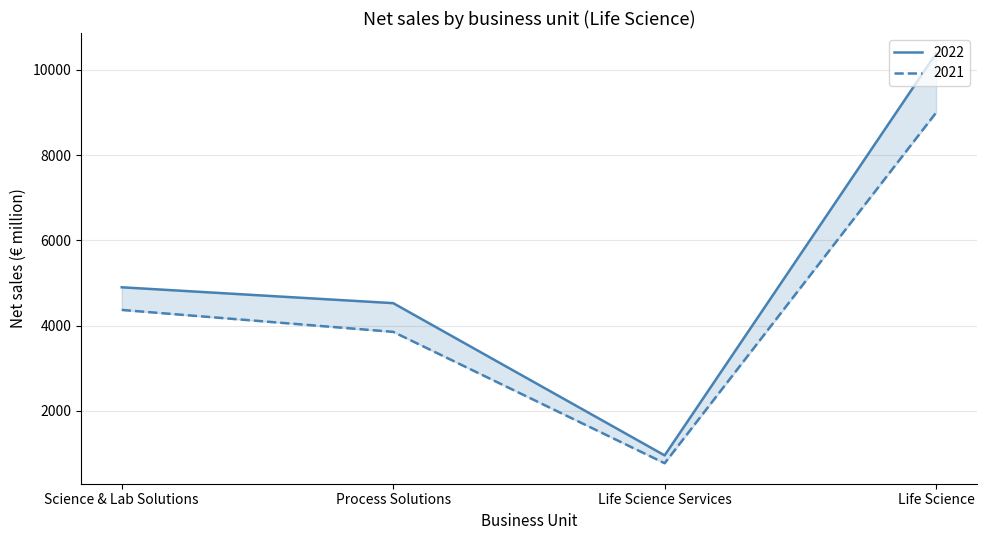

Reading left to right, extract all data points from this chart.

2022: 4898	4526	956	10380
2021: 4367	3853	772	8992